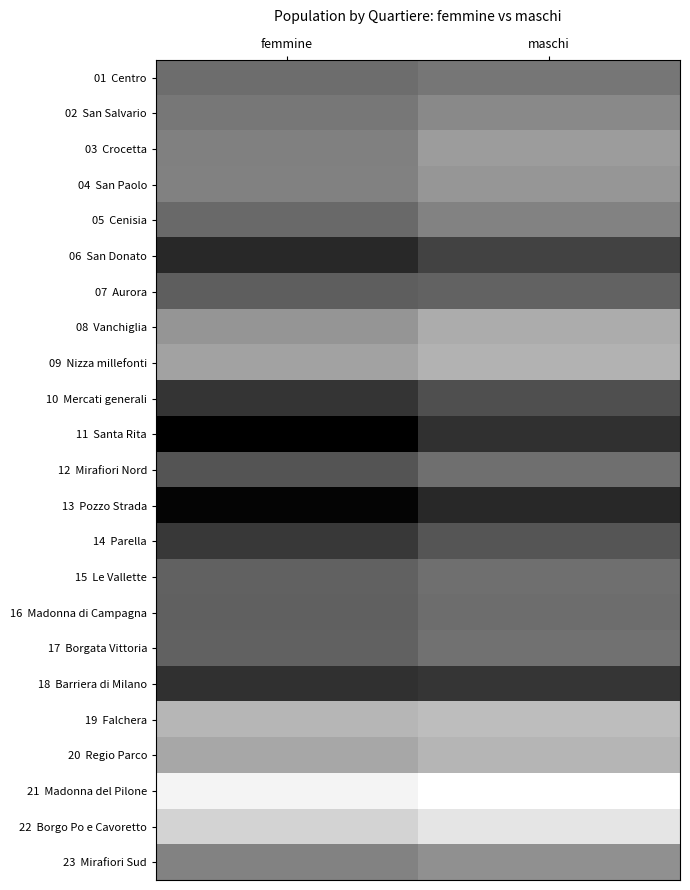

Rank the series by their maximum value, from lowest to highest.

21 Madonna del Pilone, 22 Borgo Po e Cavoretto, 19 Falchera, 20 Regio Parco, 09 Nizza millefonti, 08 Vanchiglia, 23 Mirafiori Sud, 04 San Paolo, 03 Crocetta, 02 San Salvario, 01 Centro, 05 Cenisia, 17 Borgata Vittoria, 15 Le Vallette, 16 Madonna di Campagna, 07 Aurora, 12 Mirafiori Nord, 14 Parella, 10 Mercati generali, 18 Barriera di Milano, 06 San Donato, 13 Pozzo Strada, 11 Santa Rita